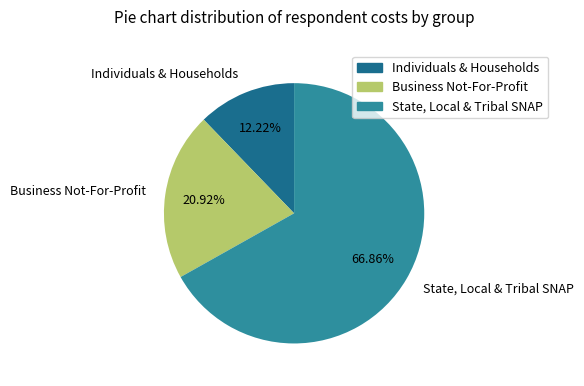

Which has a higher value, State, Local & Tribal SNAP or Individuals & Households?

State, Local & Tribal SNAP